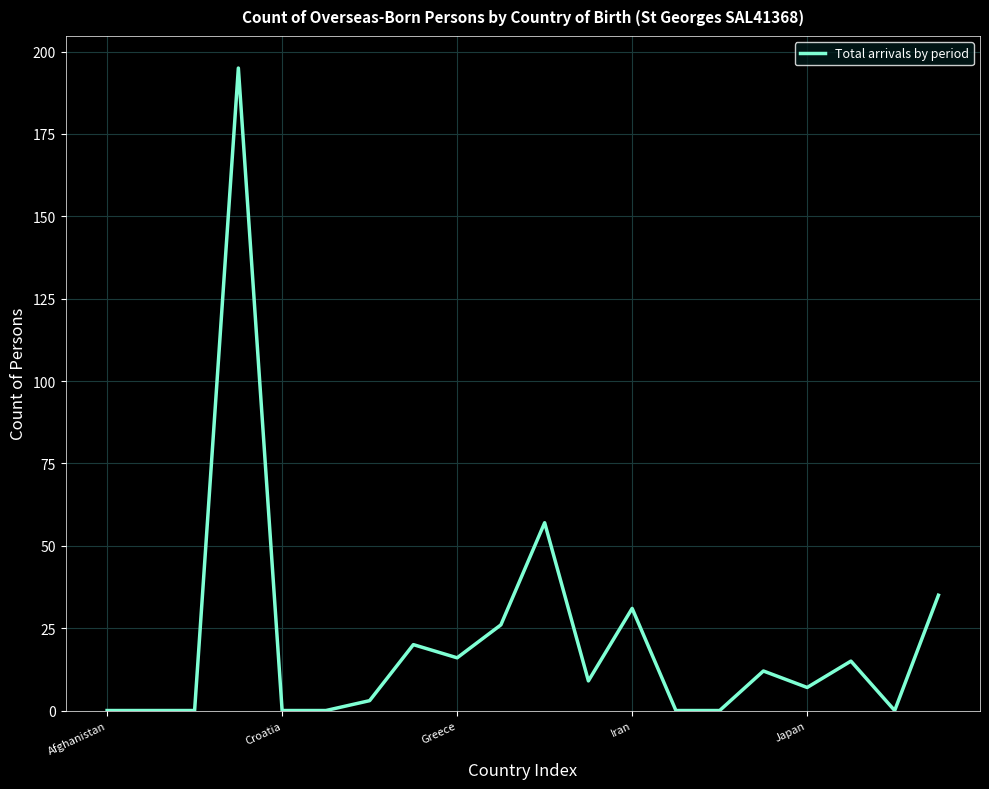

Reading right to left, transcribe all the data shown in this chart.

35	0	15	7	12	0	0	31	9	57	26	16	20	3	0	0	195	0	0	0